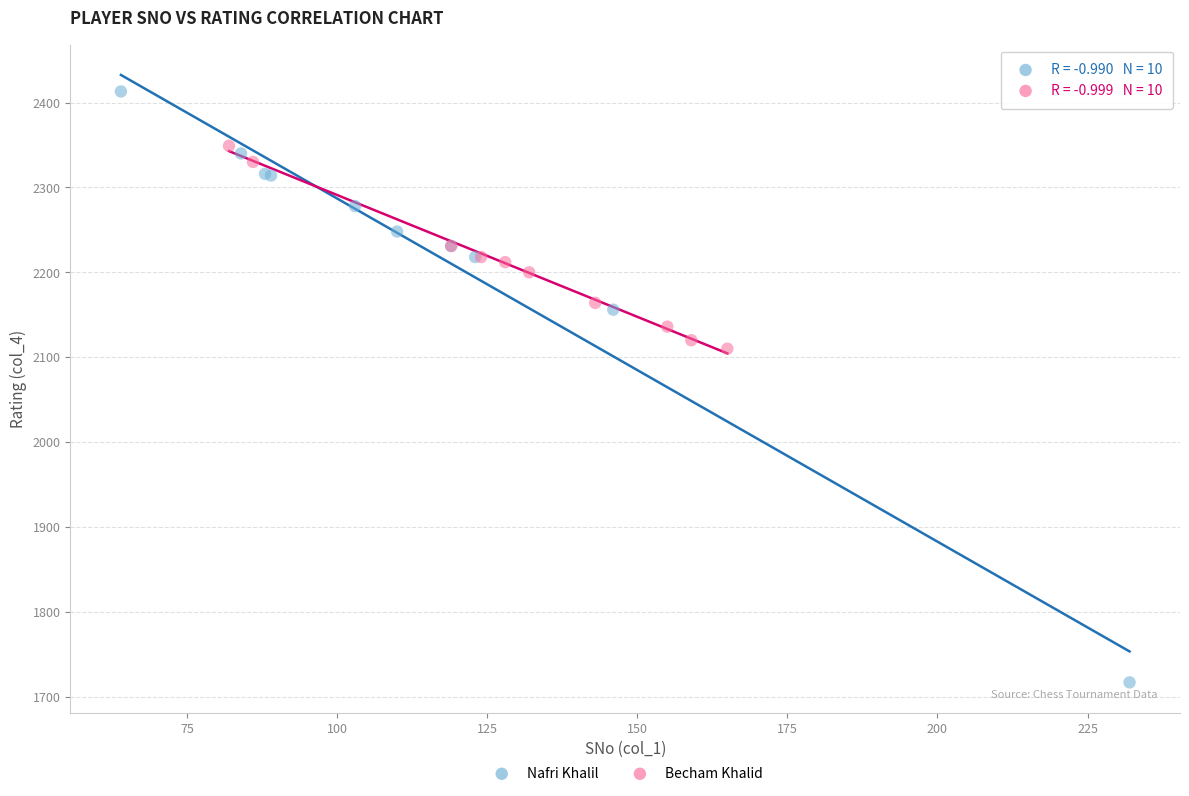

Which series has the largest Y range (max minus min)?

Nafri Khalil